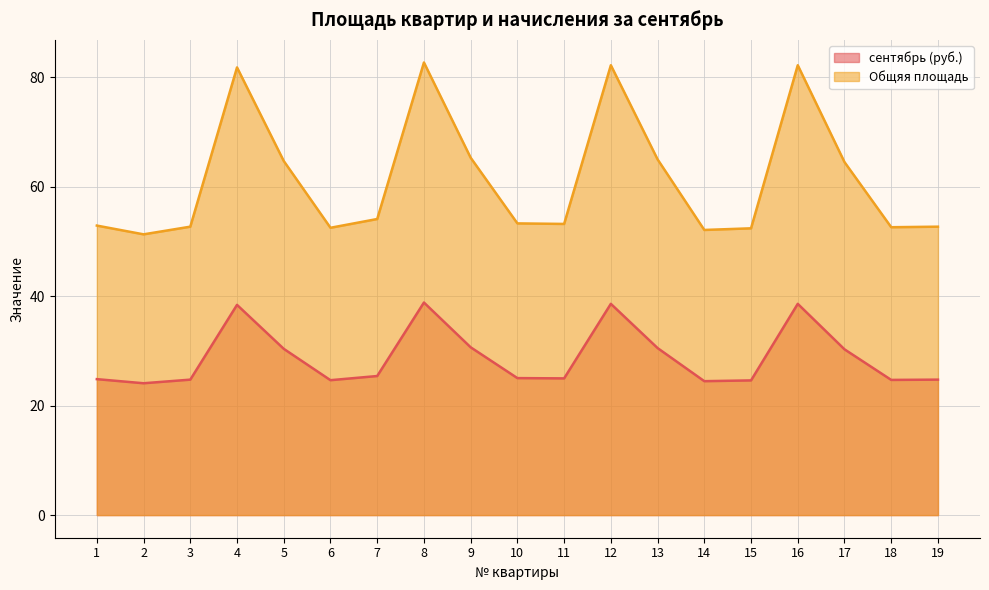

At 19, list the series in order from largest to smallest.

Общяя площадь, сентябрь (руб.)